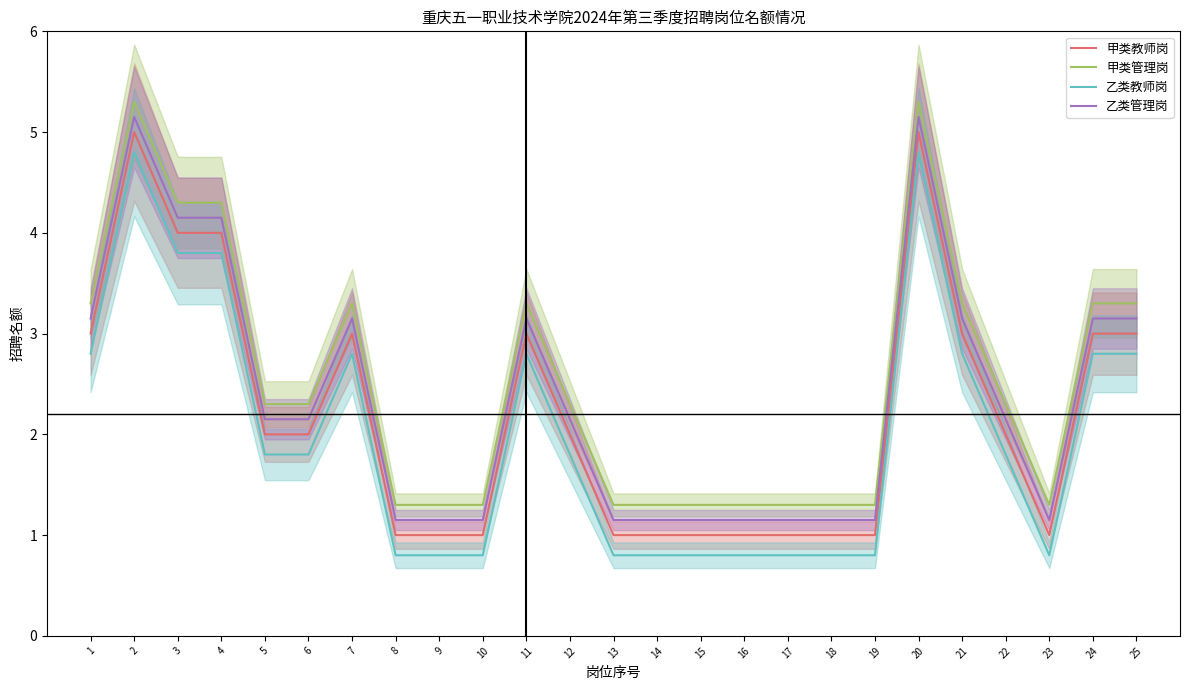

In 乙类教师岗, how many points are lower than both neighbors (excluding endpoints)?

1